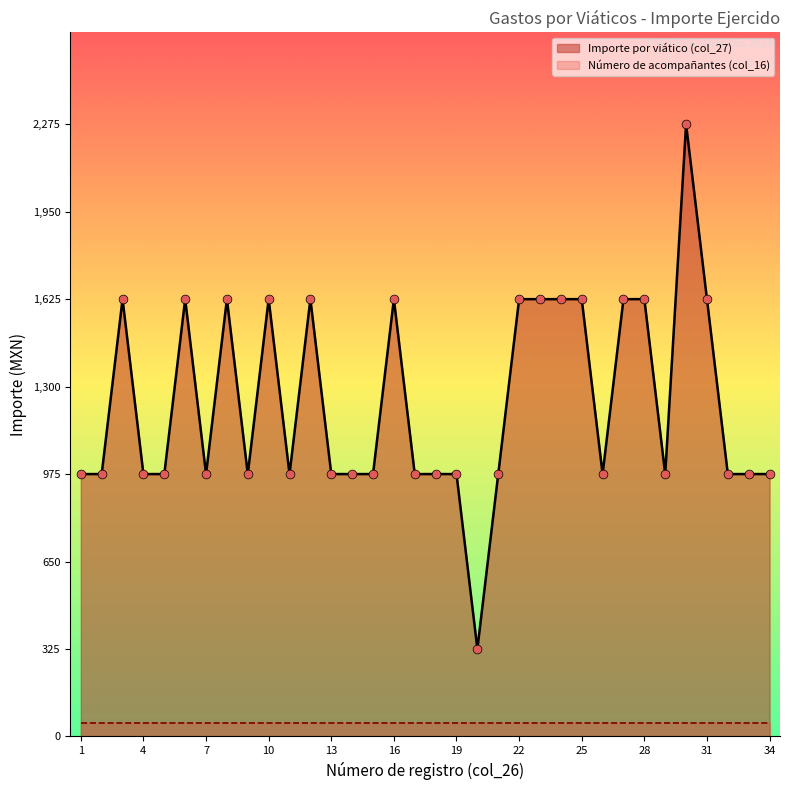

What is the change in value from 12 to 32?

-650